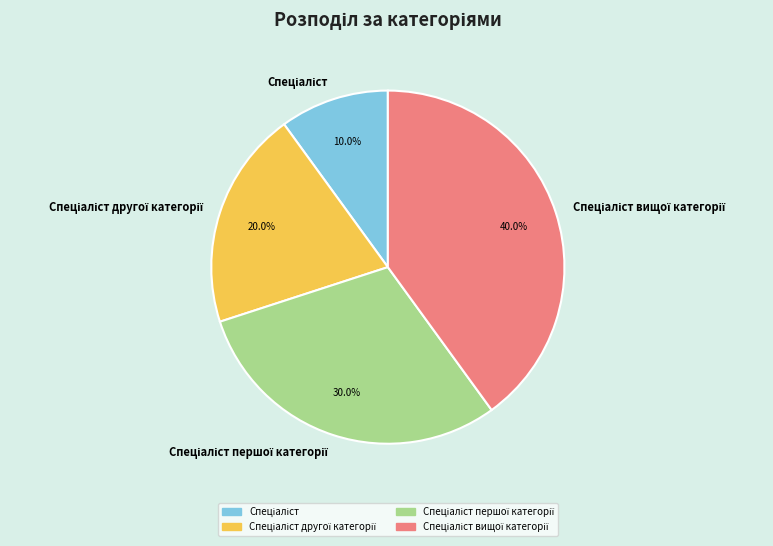

Does any single category account for the majority?

No